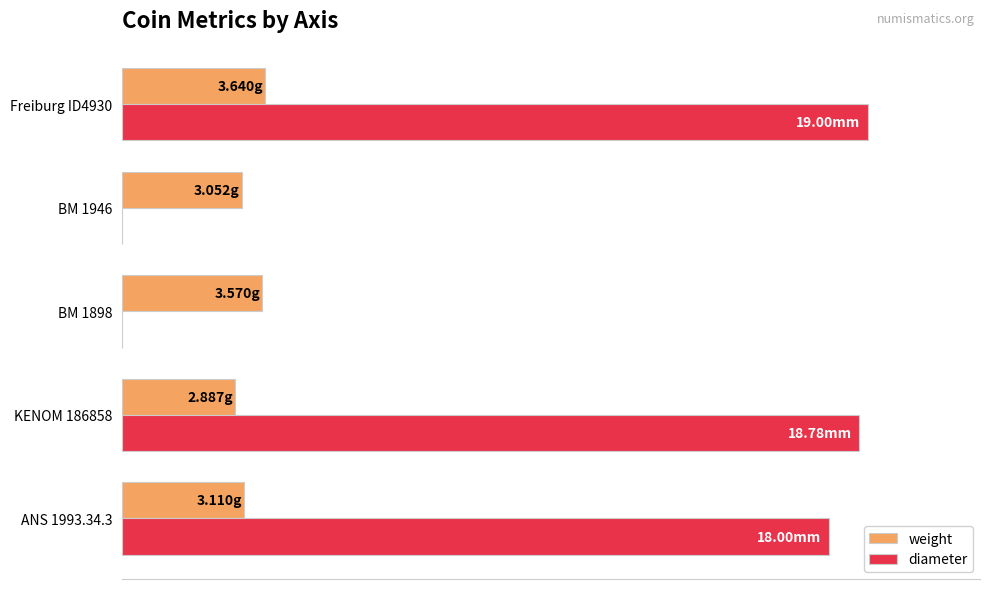

What are all the series names shown in the legend?

weight, diameter